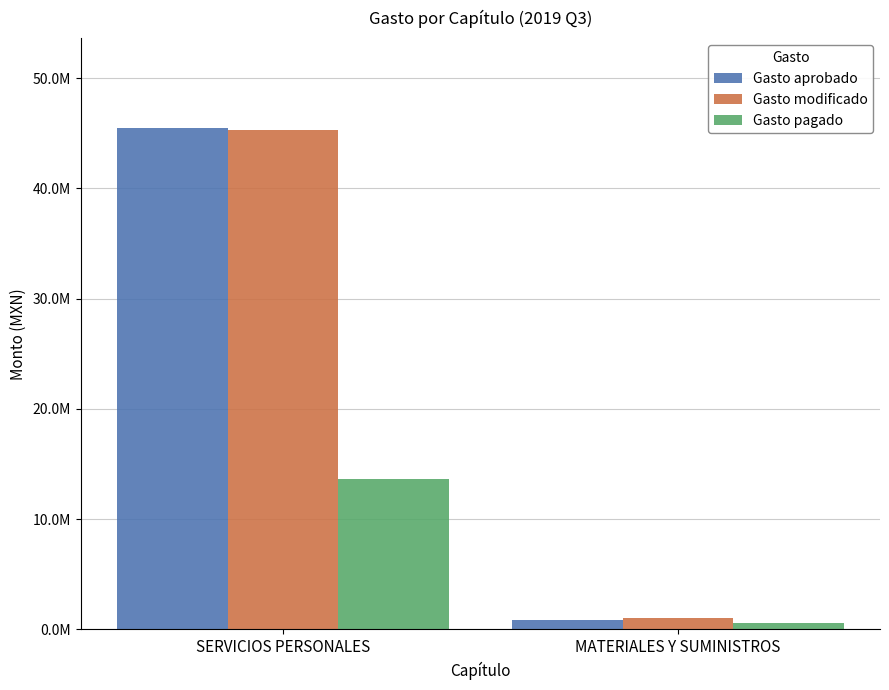

What are all the series names shown in the legend?

Gasto aprobado, Gasto modificado, Gasto pagado